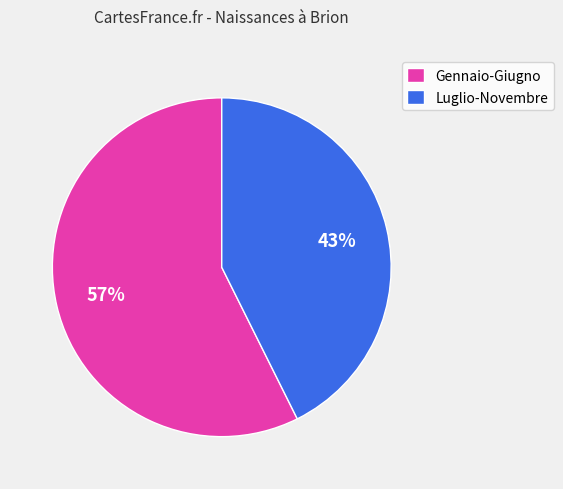

Between Gennaio-Giugno and Luglio-Novembre, which is larger?

Gennaio-Giugno